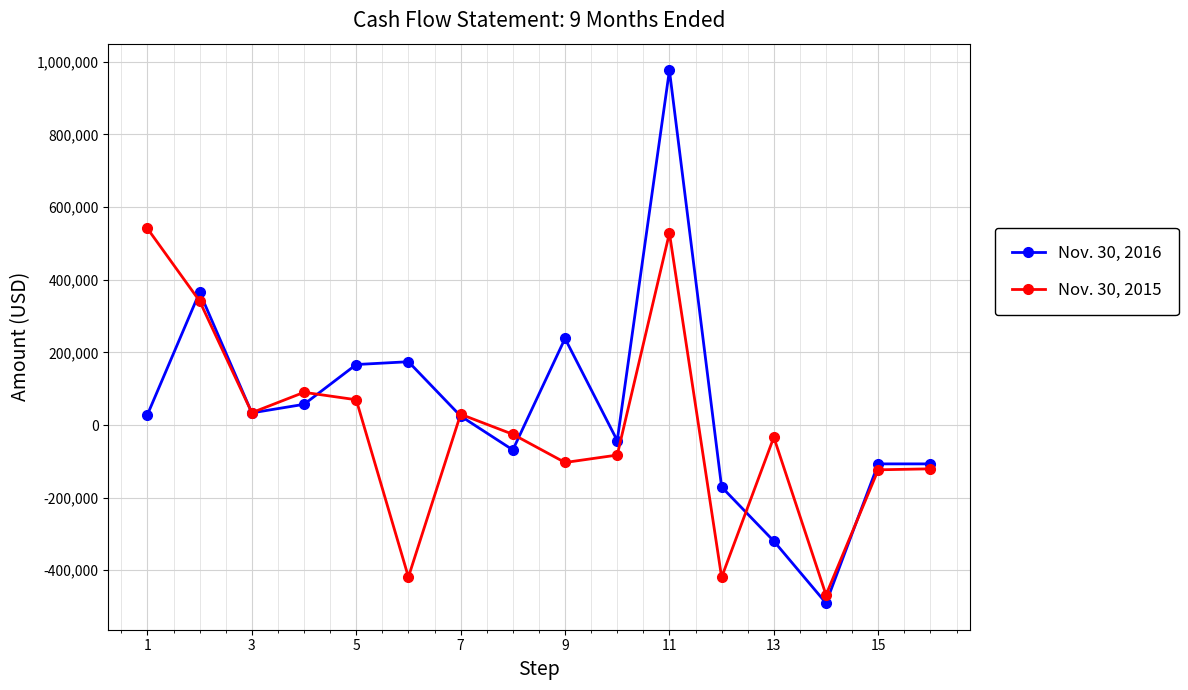

How many interior local valleys does the Nov. 30, 2015 series have?

5